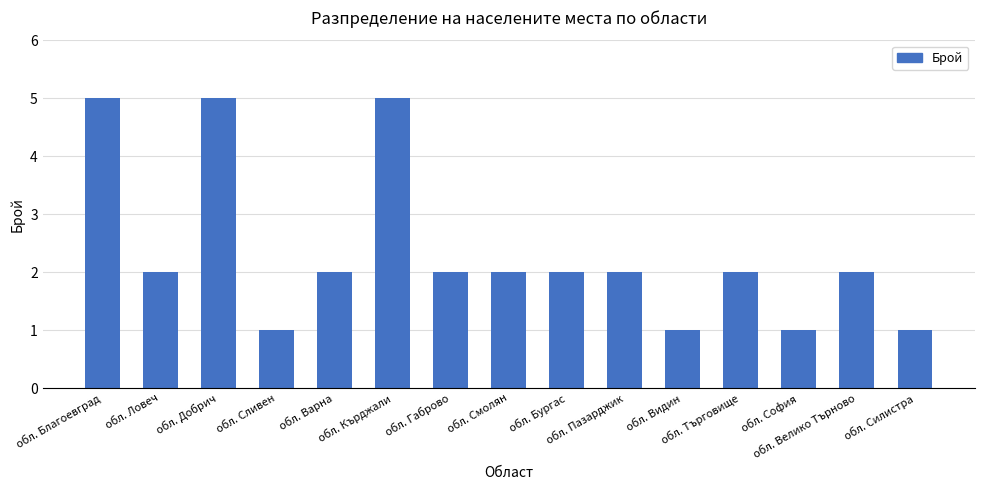

What is the value of the 13th bar from the left?

1